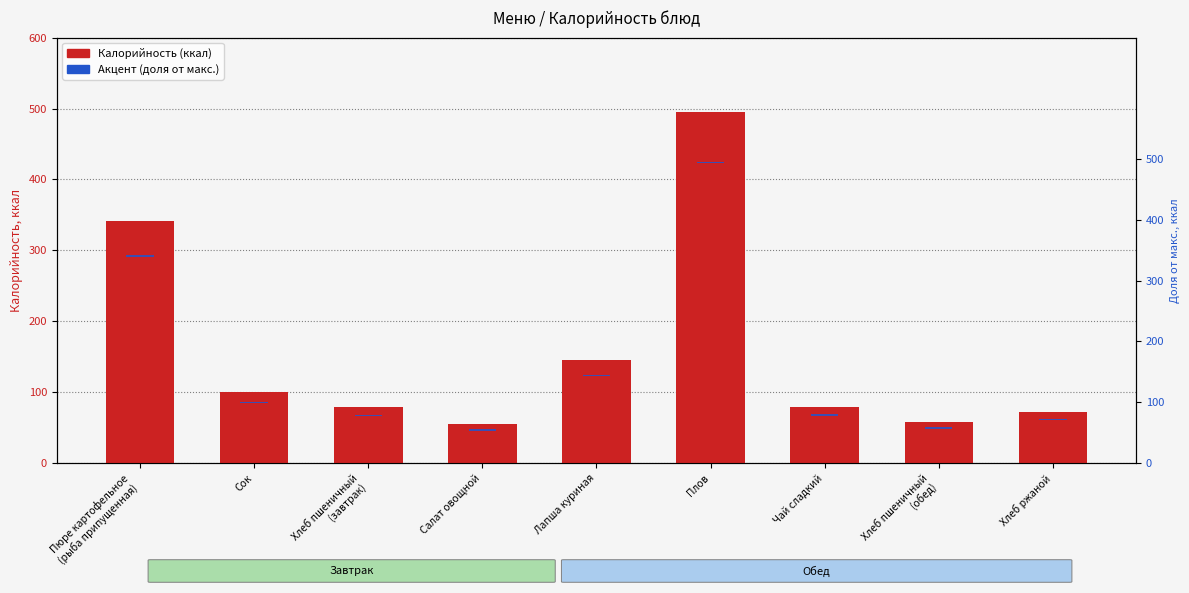

Where is Калорийность nearest to the value 275?

Пюре картофельное
(рыба припущенная)